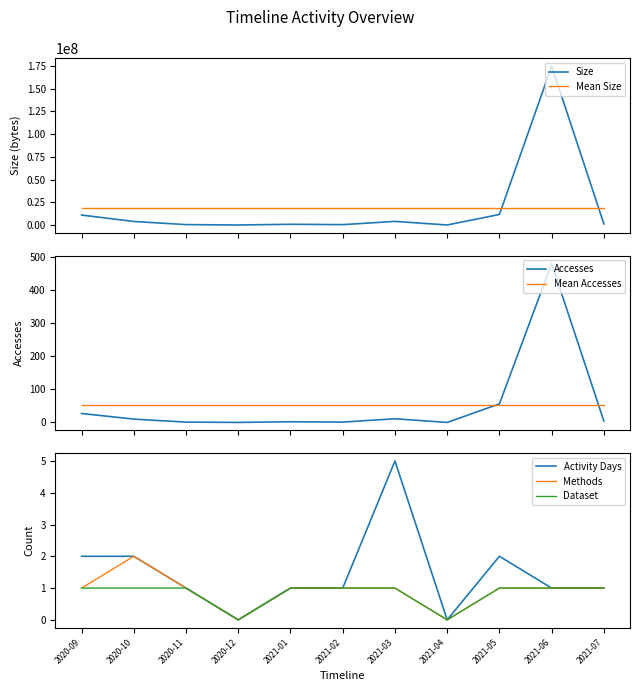

The value of Methods at 2020-09 is 1. True or false?

True